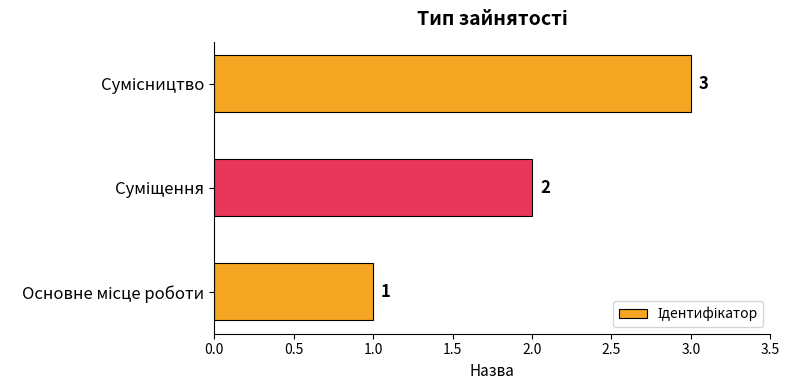

How many bars are there in total?

3